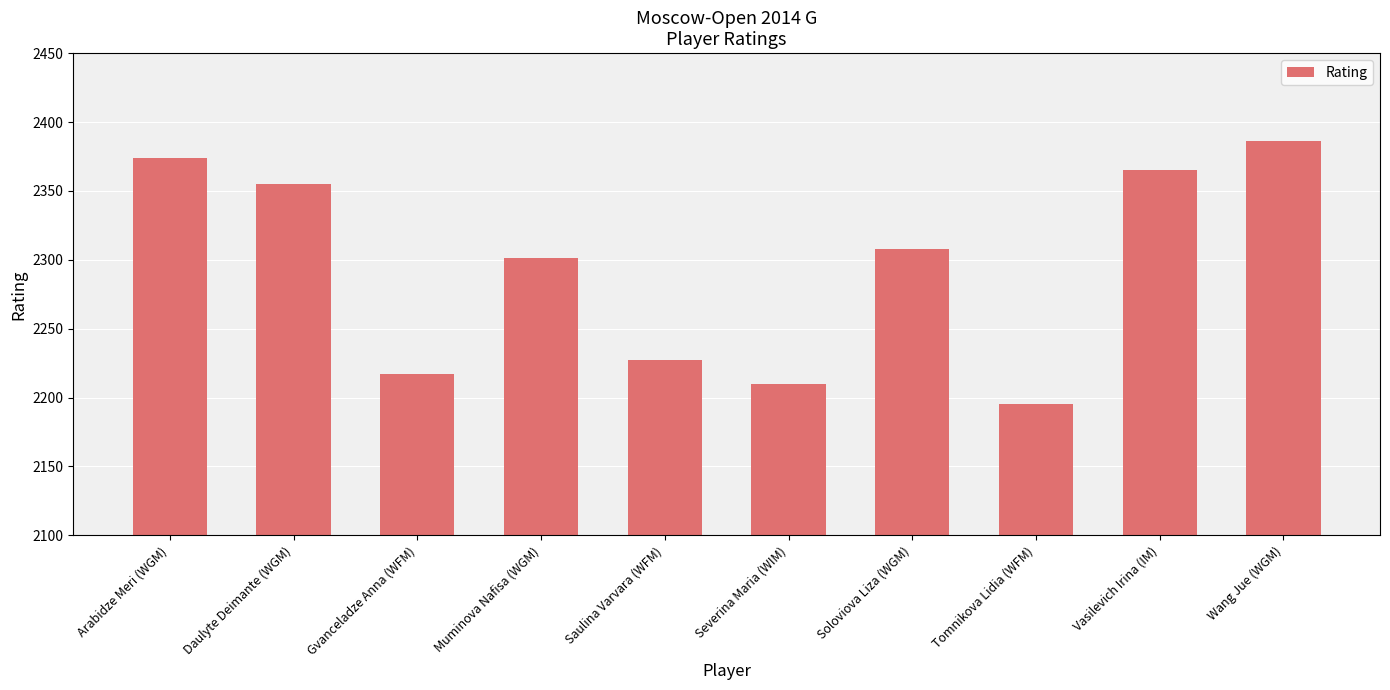

What is the change in value from Muminova Nafisa (WGM) to Vasilevich Irina (IM)?

+64